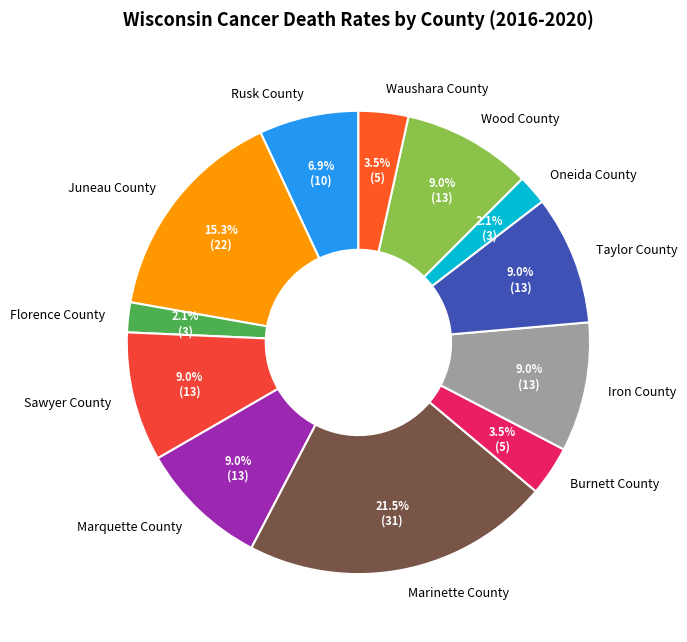

What is the total percentage of Iron County and Florence County?

11.1%